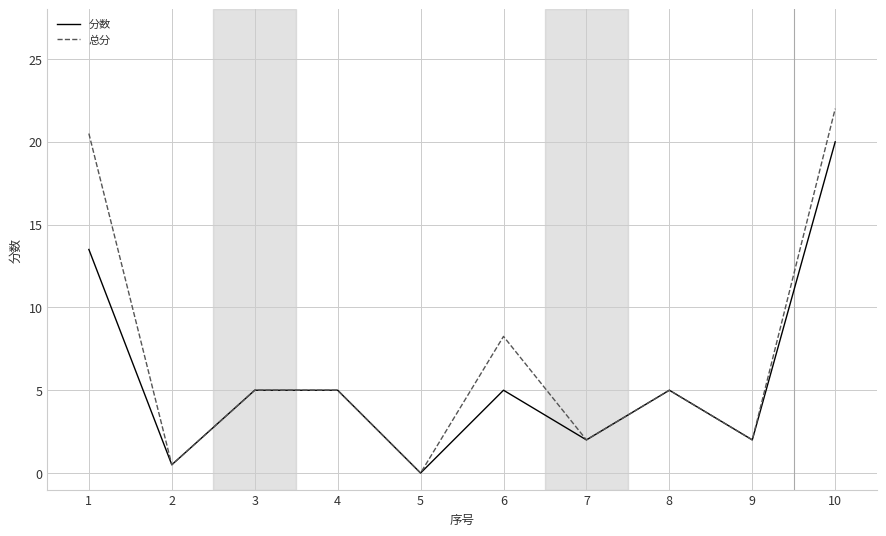

Which series has the largest range (max minus min)?

总分